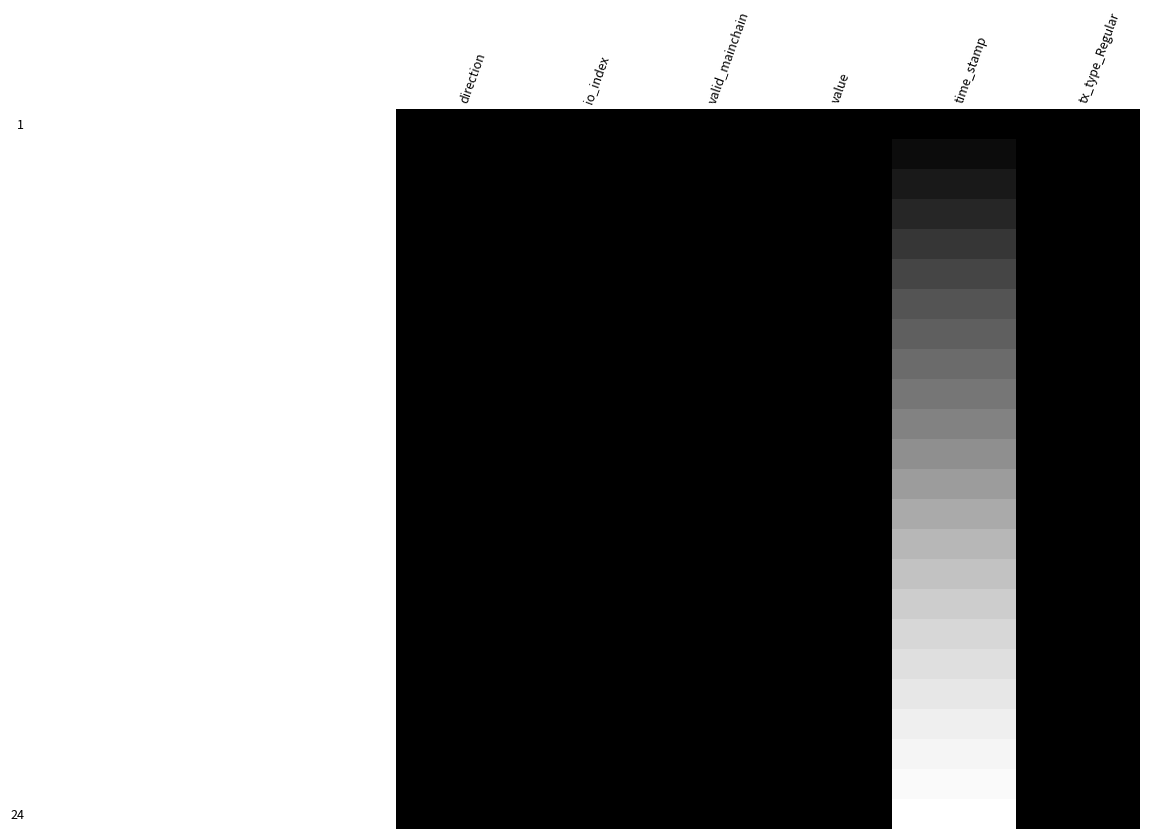

Which has a higher value, time_stamp or direction?

time_stamp